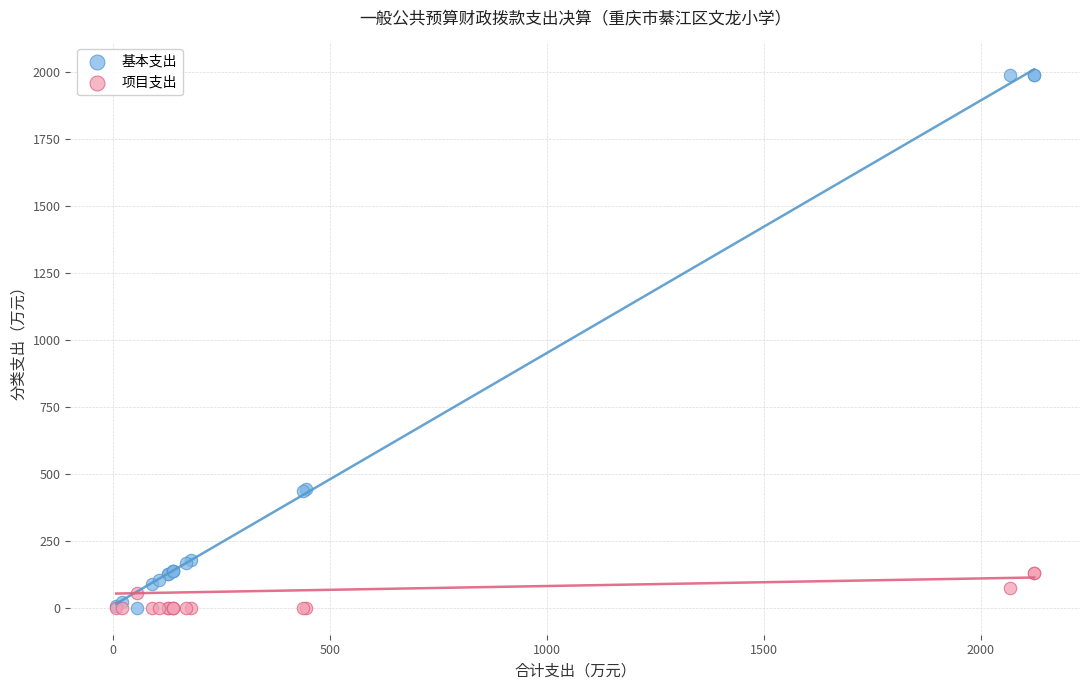

What is the X range (max minus min) for the scatter plot?

2116.5